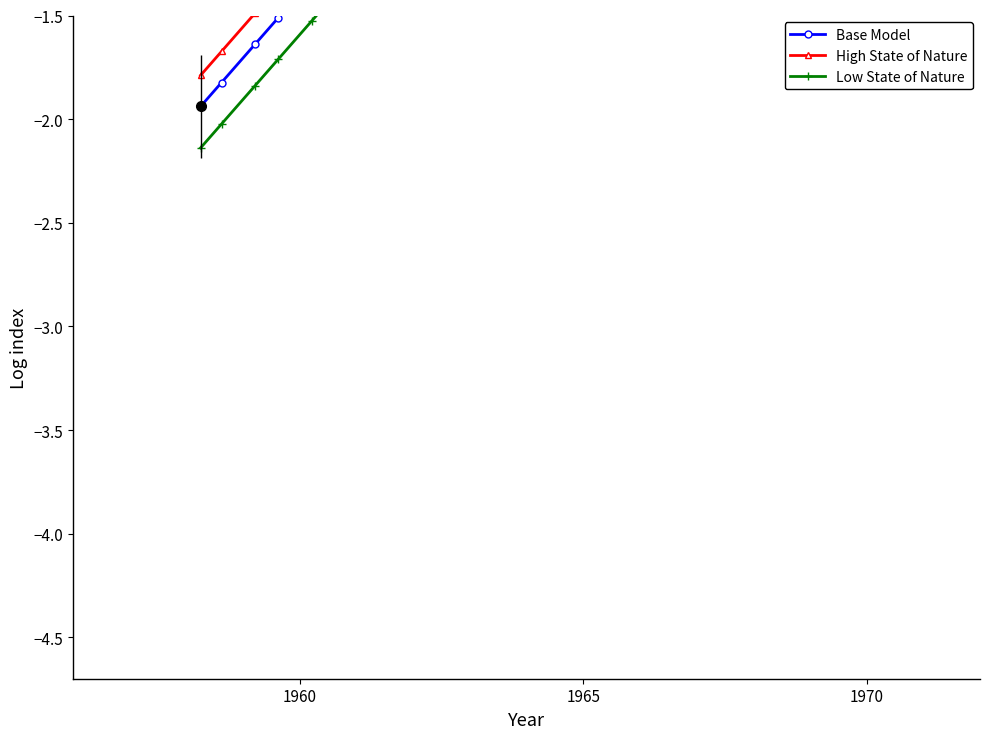

True or false: Low State of Nature has more than 1 interior local peaks.

False